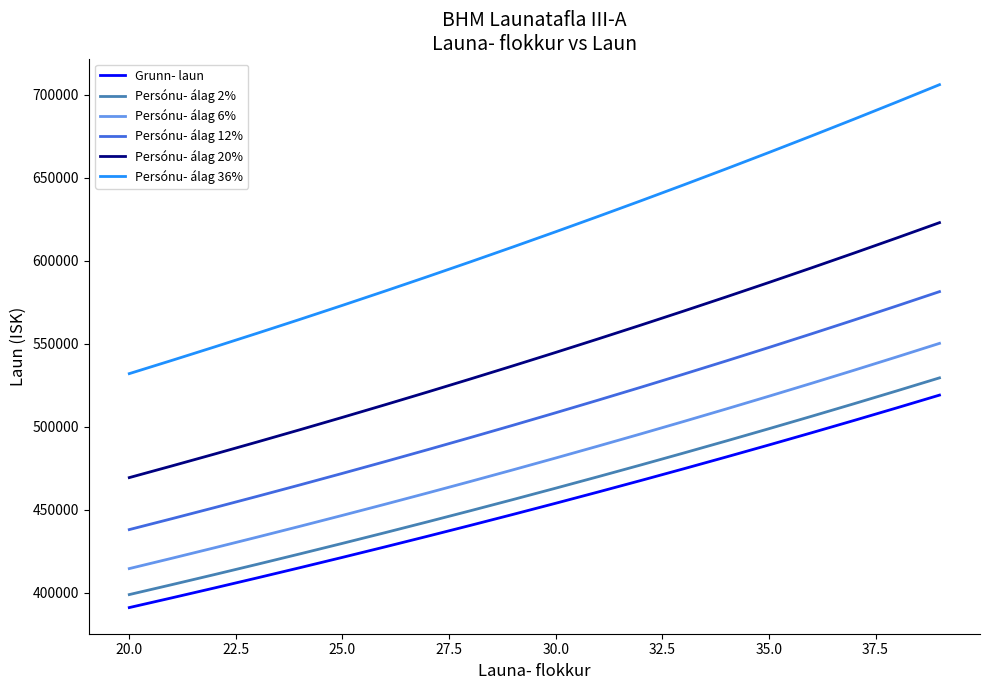

True or false: Persónu- álag 2% and Grunn- laun intersect in this chart.

False